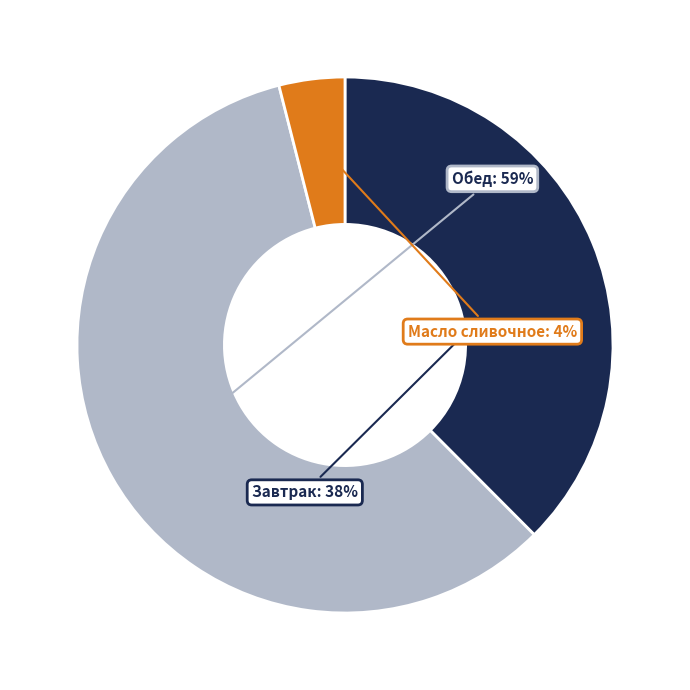

To the nearest percent, what is the average slice percentage?

33%